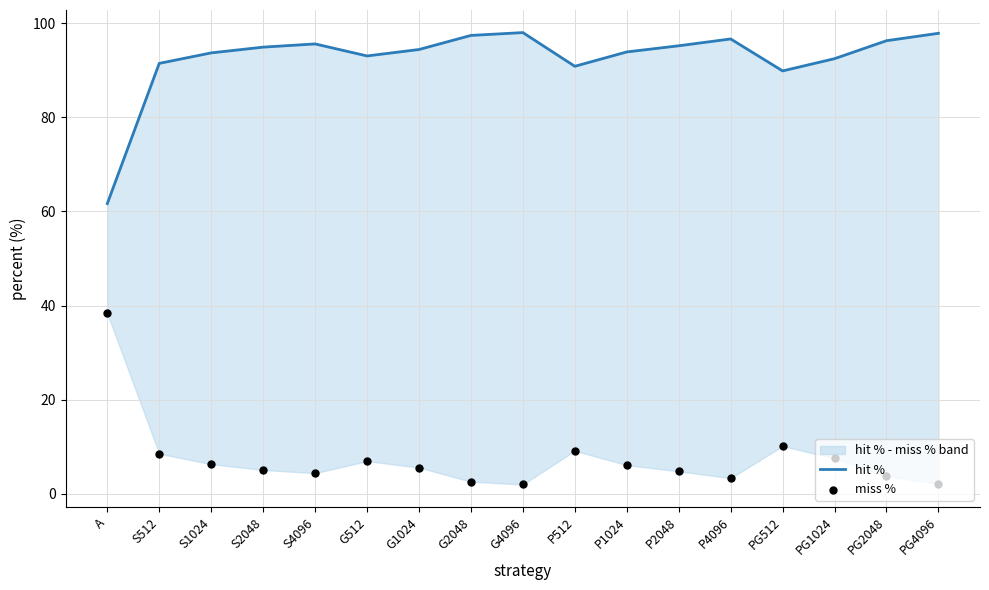

Which series contains the highest Y value?

hit %